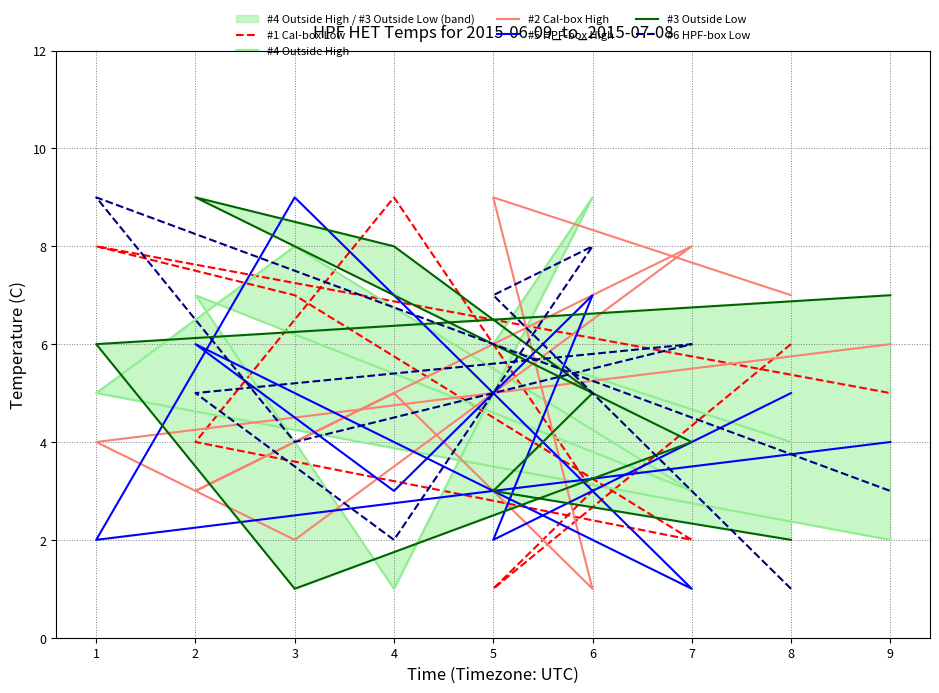

Which has a higher value, 2 or 4?

4